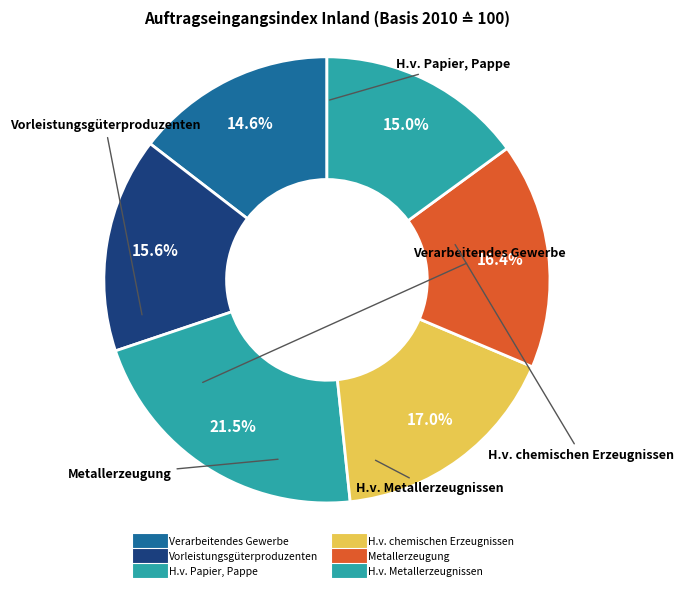

Is there a majority slice in this chart?

No